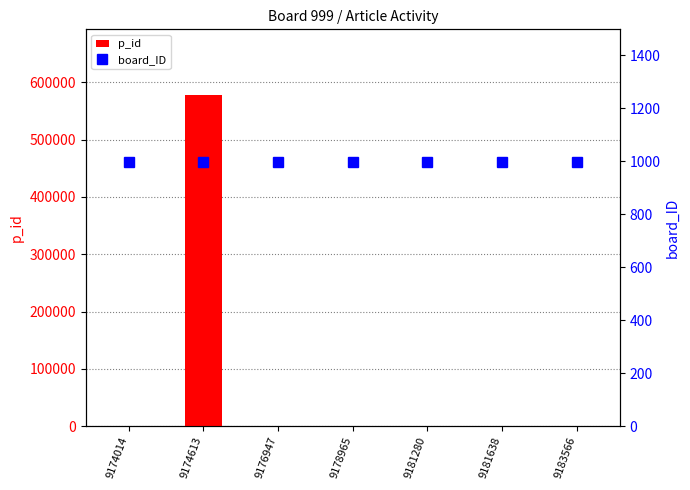

Which has a higher value, 9178965 or 9181280?

9178965